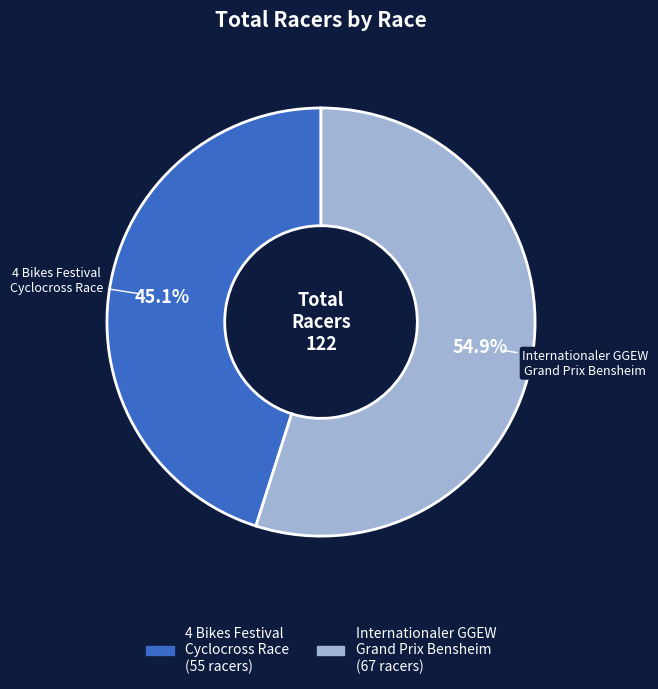

Does 4 Bikes Festival Cyclocross Race account for over 50% of the chart?

No